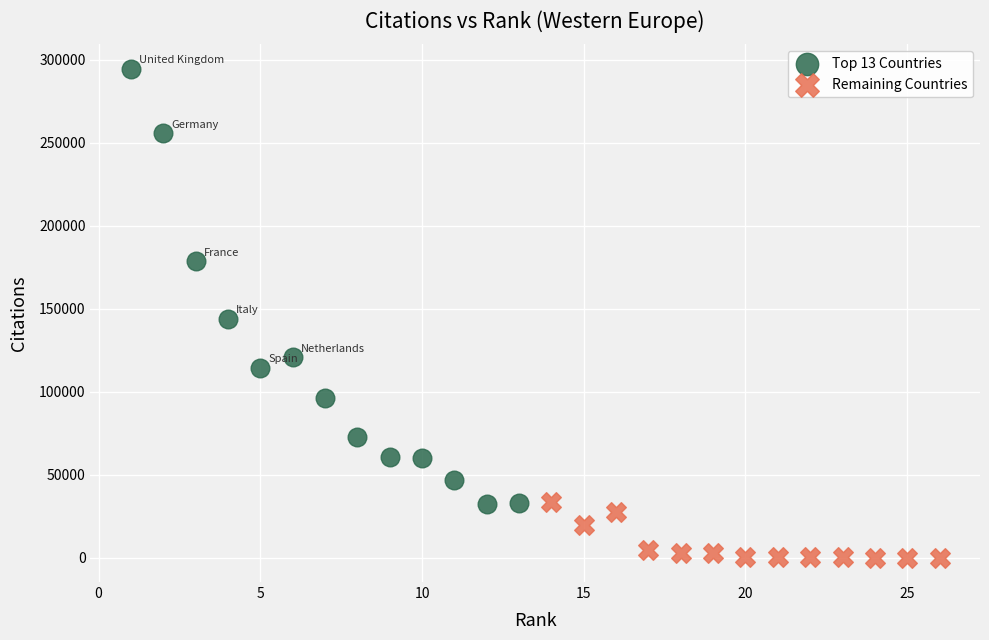

Which series reaches the minimum Y coordinate?

Remaining Countries